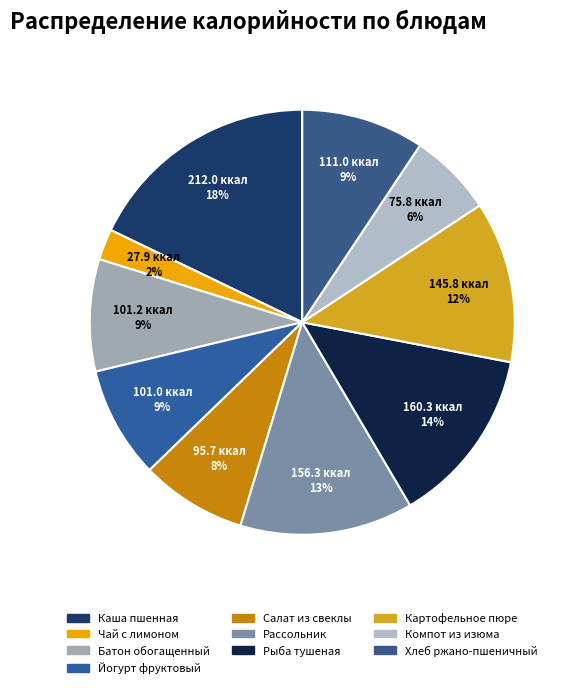

Which has a higher value, Рассольник or Чай с лимоном?

Рассольник